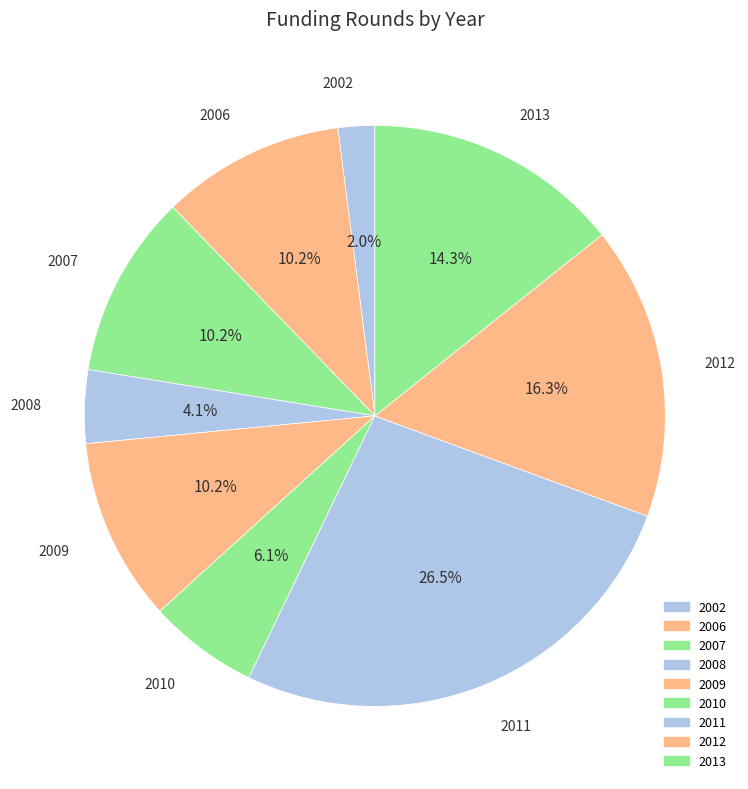

Does 2012 represent more than half of the total?

No